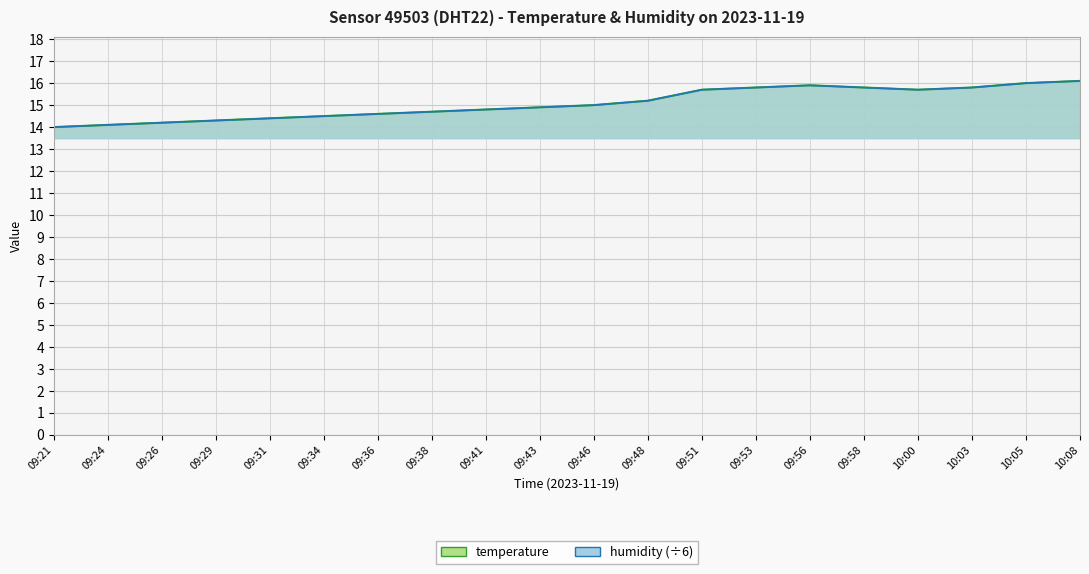

Where is the first local minimum?

10:00